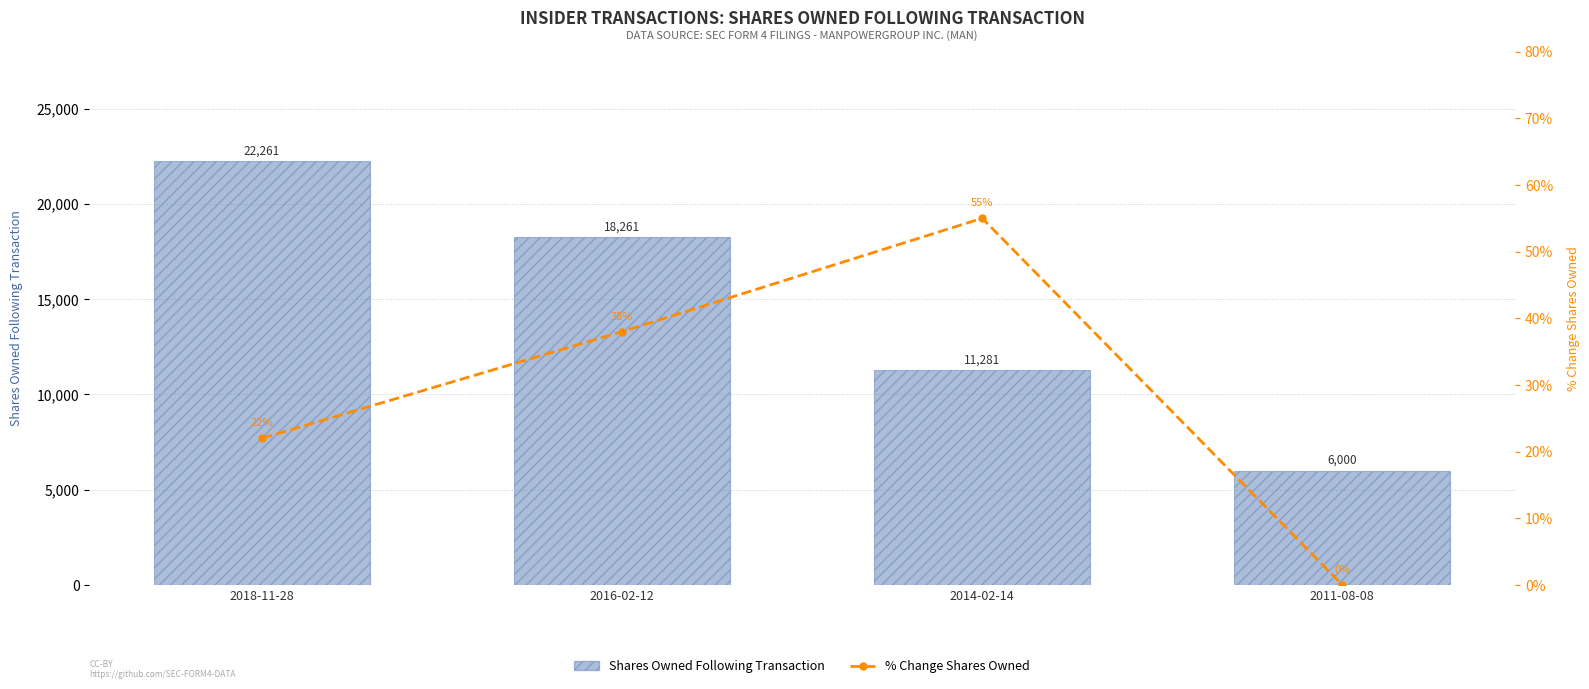

At how many categories does at least one series exceed 2013?

4